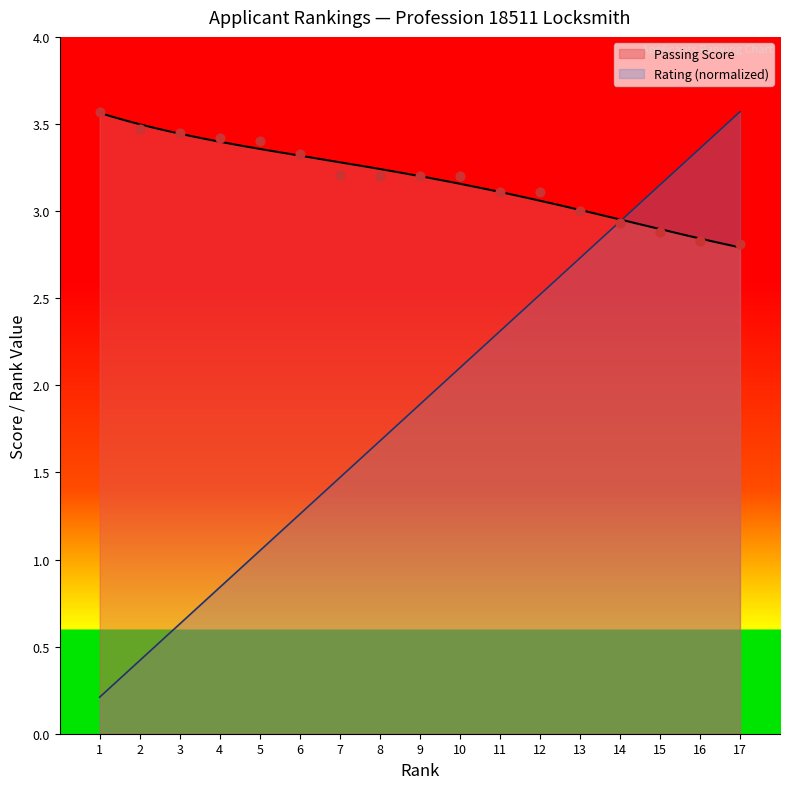

Which has a higher value, 1 or 10?

1